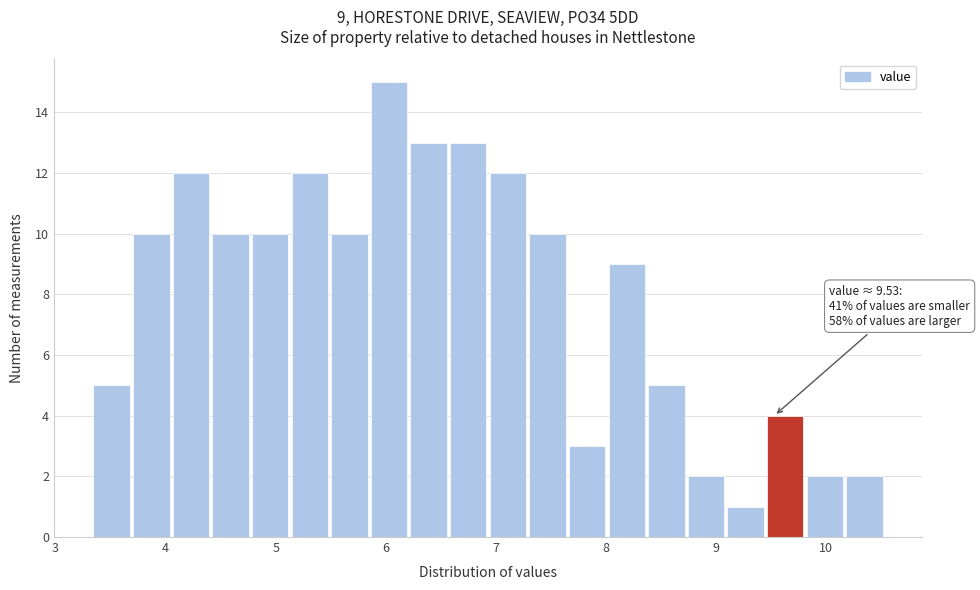

Around what value on the x-axis is the tallest bar? Give the approximate position of its centre, as read against the axis.

6.0